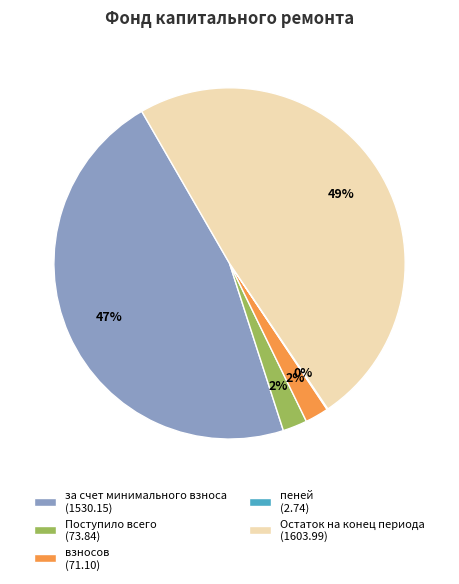

Is the sum of Остаток на конец периода (1603.99) and за счет минимального взноса (1530.15) greater than half?

Yes